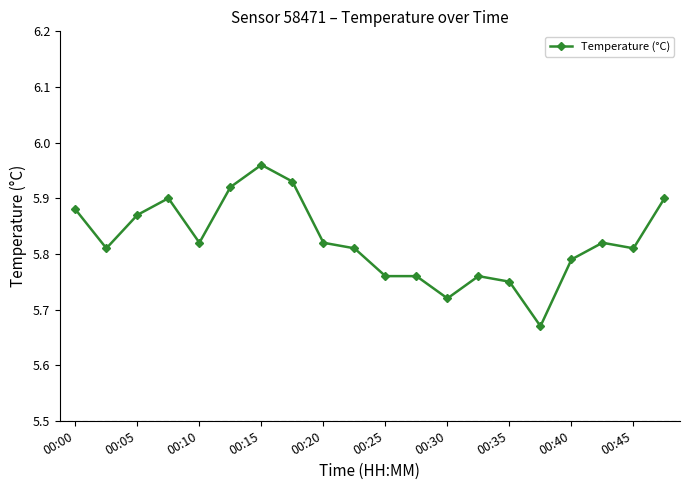

True or false: the data has more than 0 interior local peaks.

True